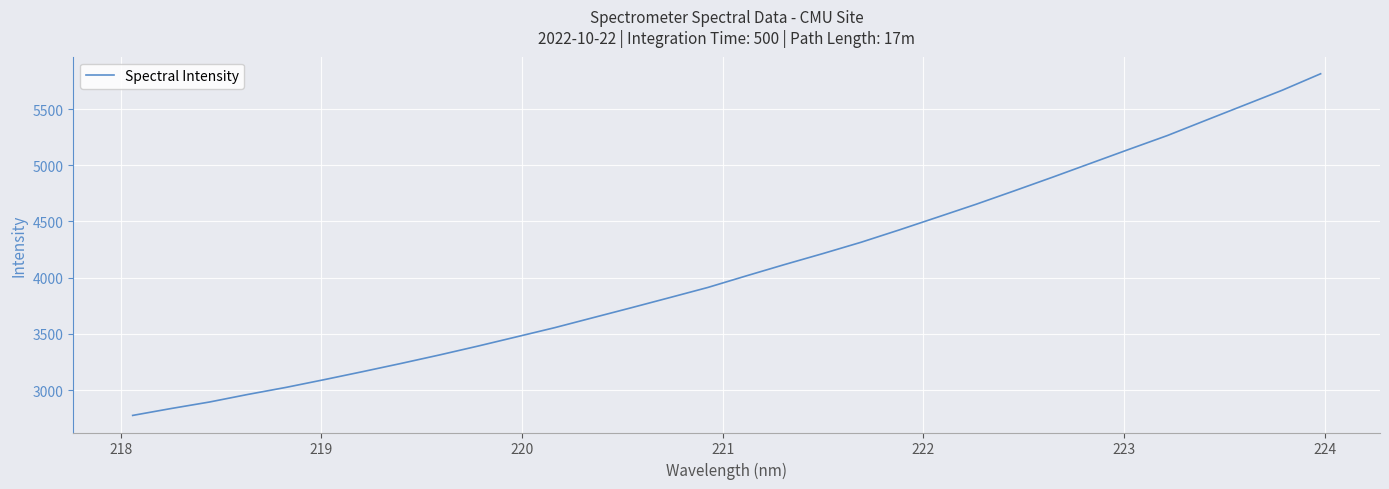

Count the number of categories in the chart.

32